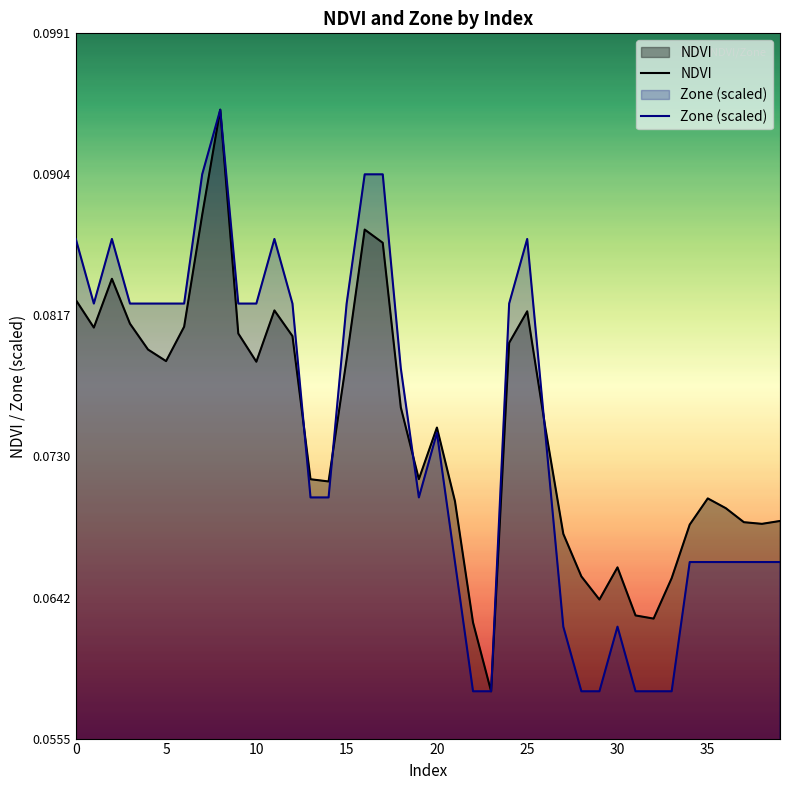

Rank the series at 25 from lowest to highest value.

NDVI, Zone (scaled)